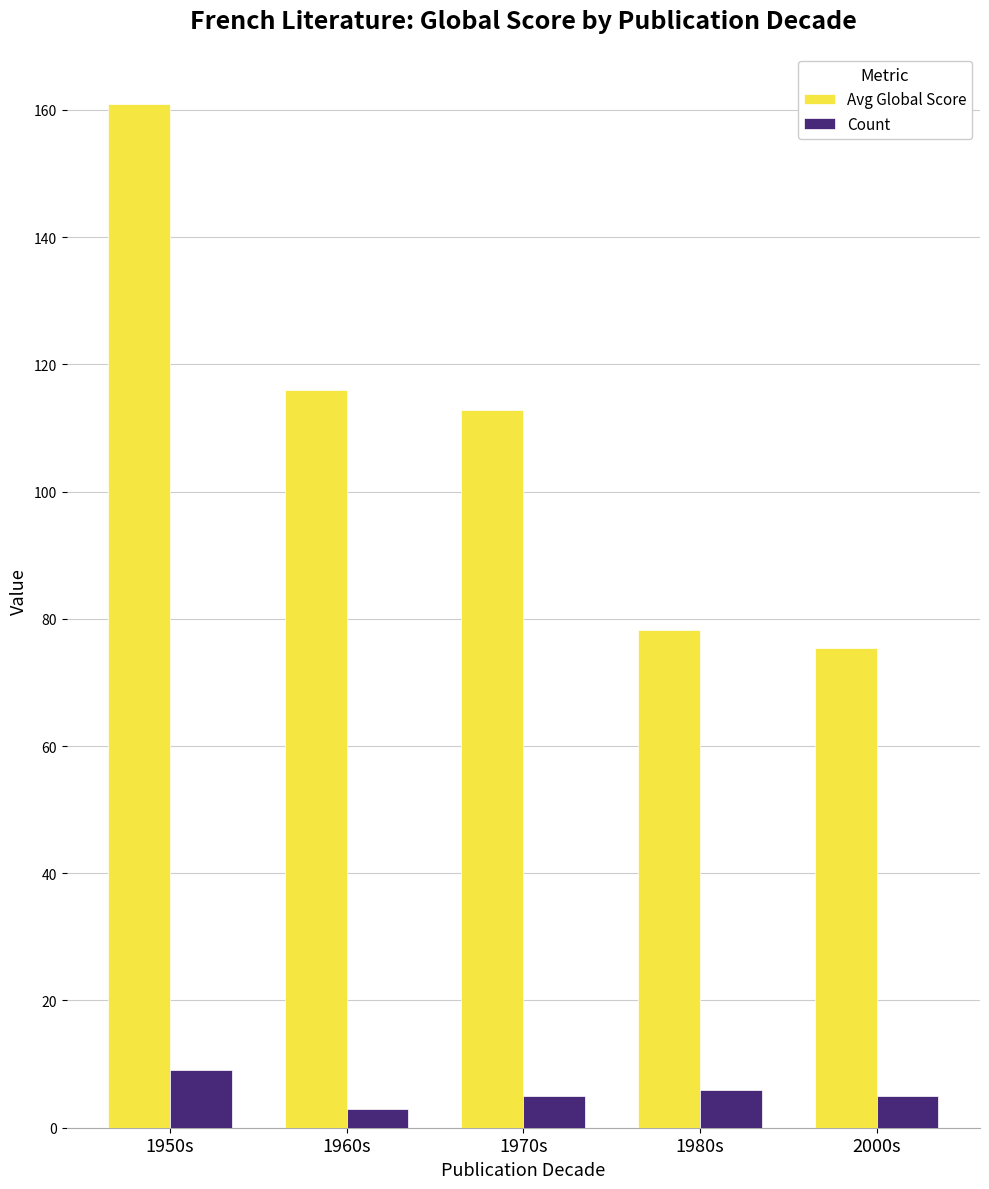

Does the chart contain any negative values?

No